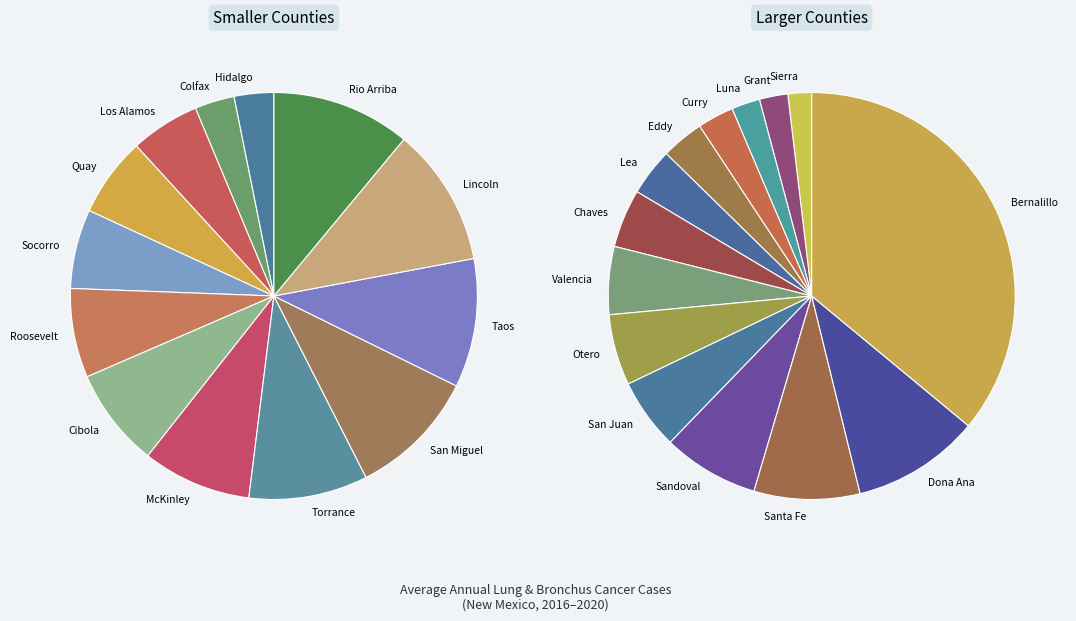

To the nearest percent, what percentage of the pie is Luna?

2%